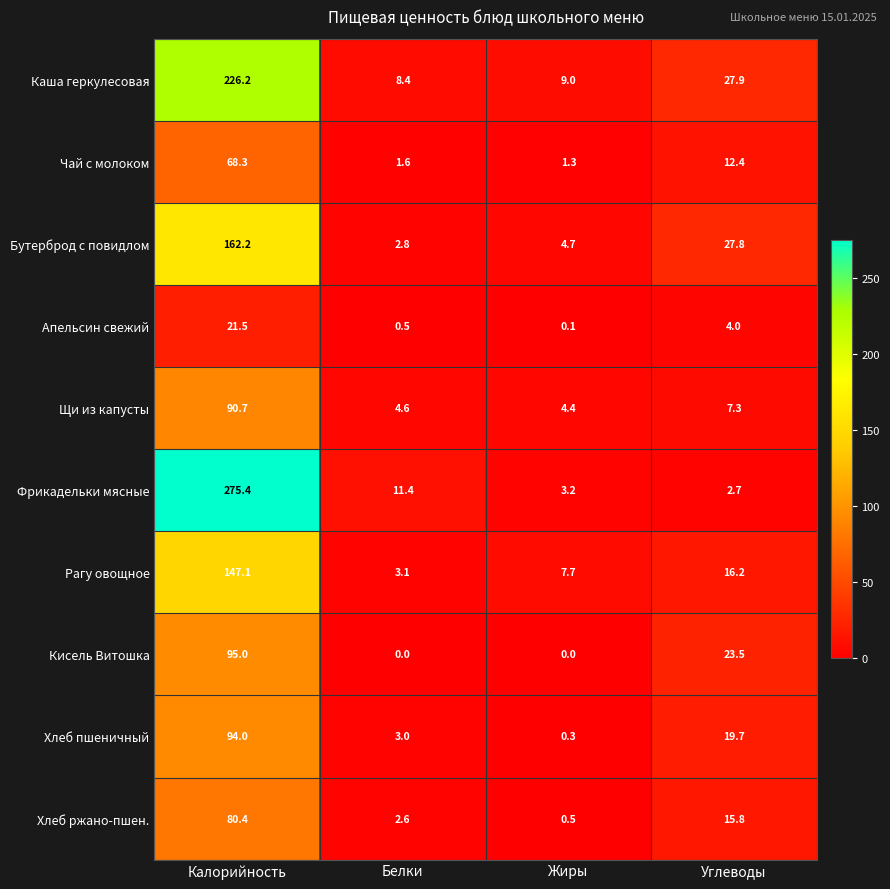

How many data points does each series have?

4